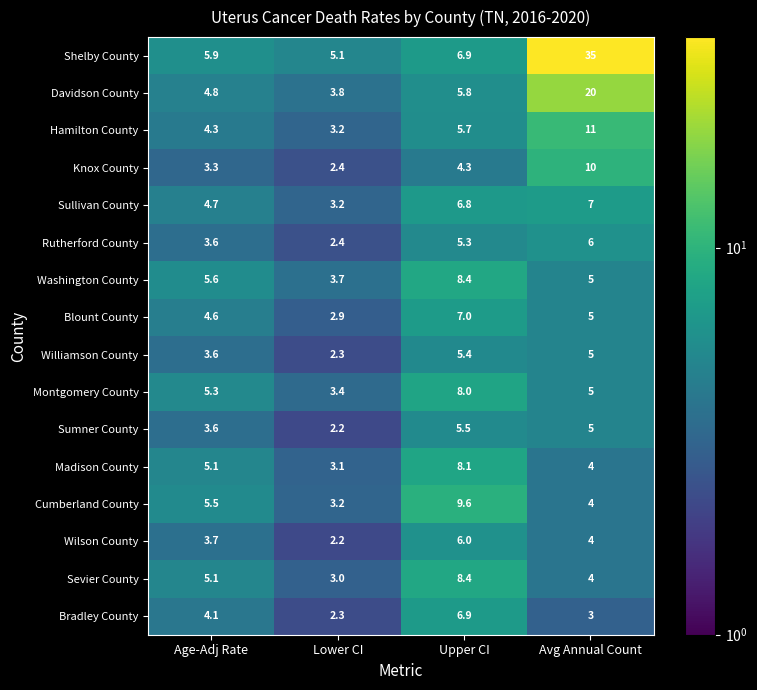

At which label is Blount County closest to 4?

Age-Adj Rate